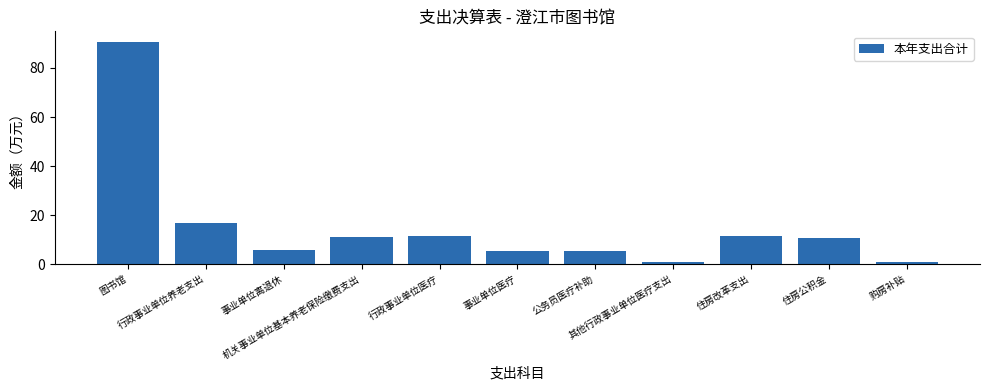

What is the label of the 3rd bar from the right?

住房改革支出